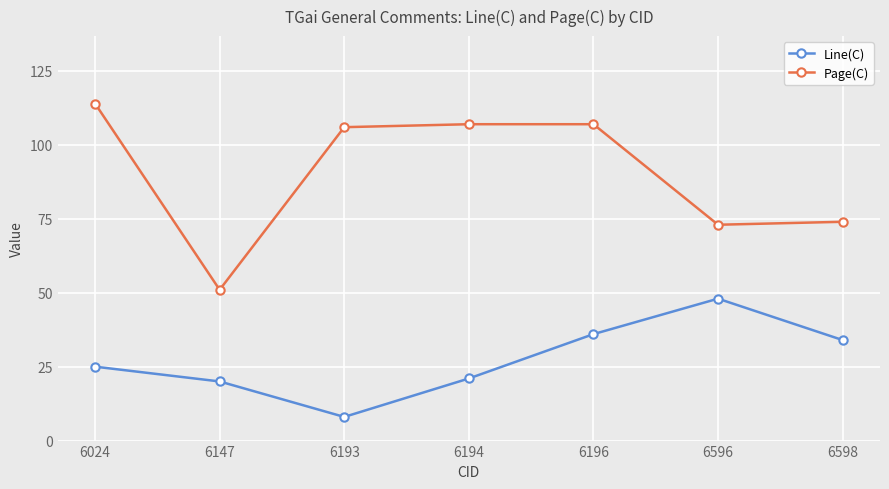

How many interior local valleys does the Line(C) series have?

1